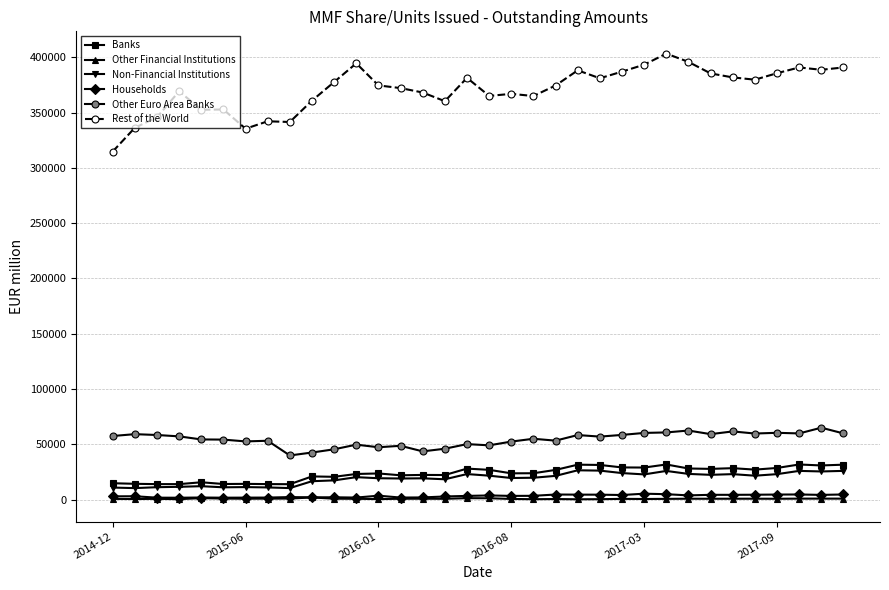

Which series has the largest total across all categories?

Rest of the World